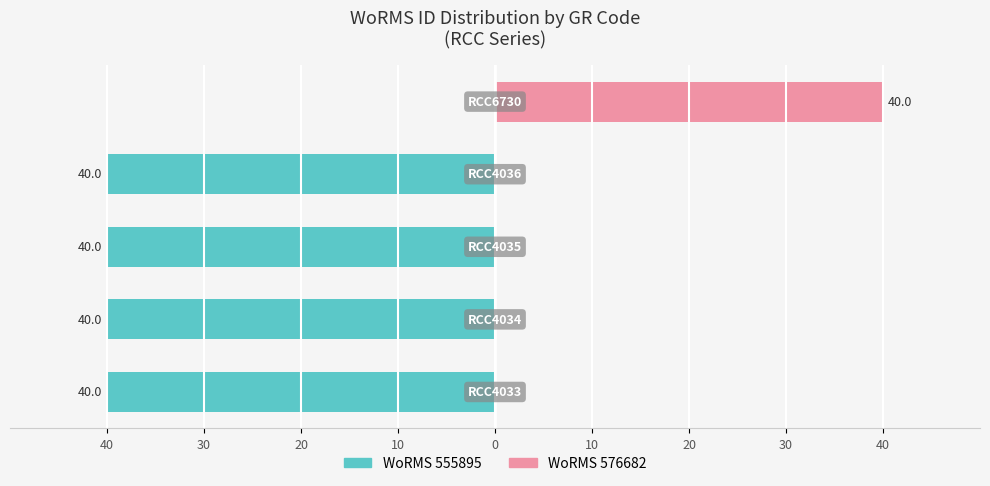

Reading left to right, extract all data points from this chart.

WoRMS 555895: 40=-40	30=-40	20=-40	10=-40	0=0
WoRMS 576682: 40=0	30=0	20=0	10=0	0=40